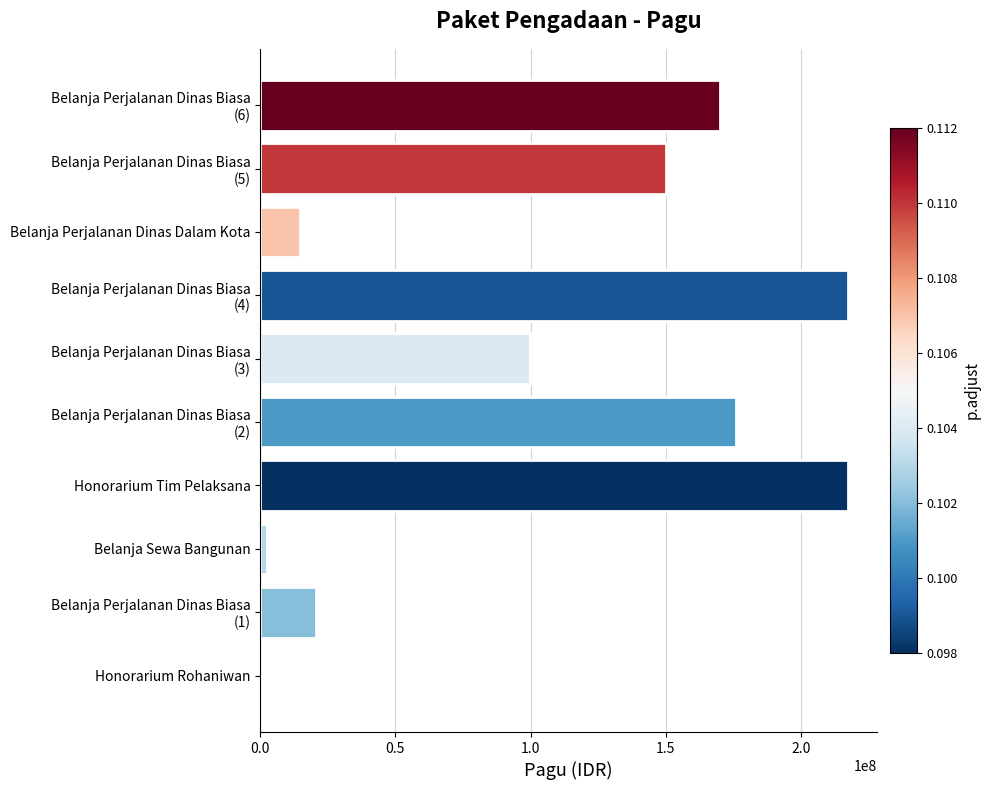

What is the greatest value displayed?

217260000